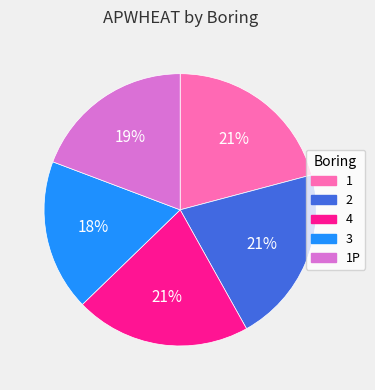

Approximately how many times larger is the value at 3 compared to 1P?

0.9